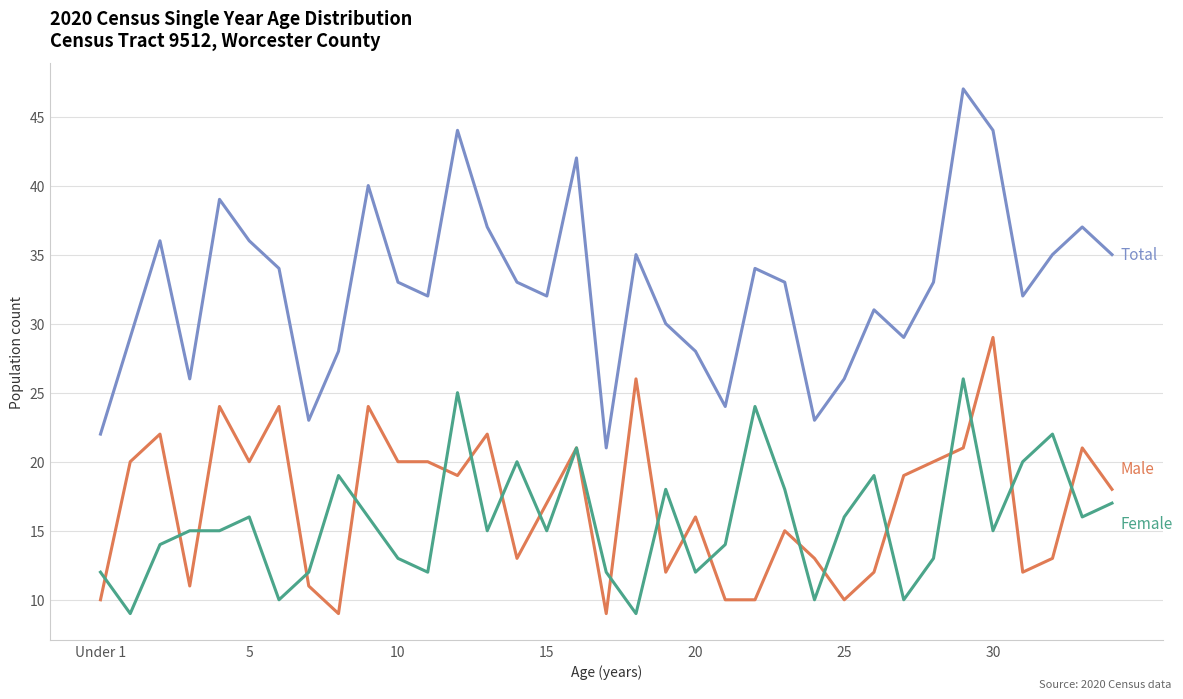

What is the greatest value displayed?

47